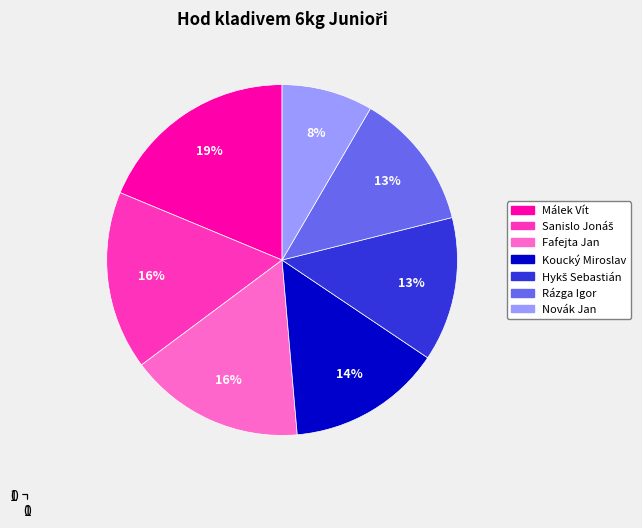

True or false: Koucký Miroslav accounts for 28% of the total.

False